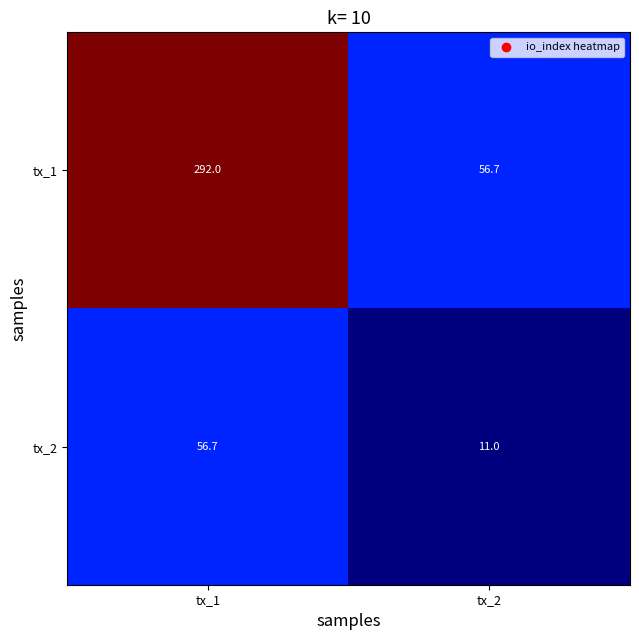

Which category has the lowest value across all series?

tx_2